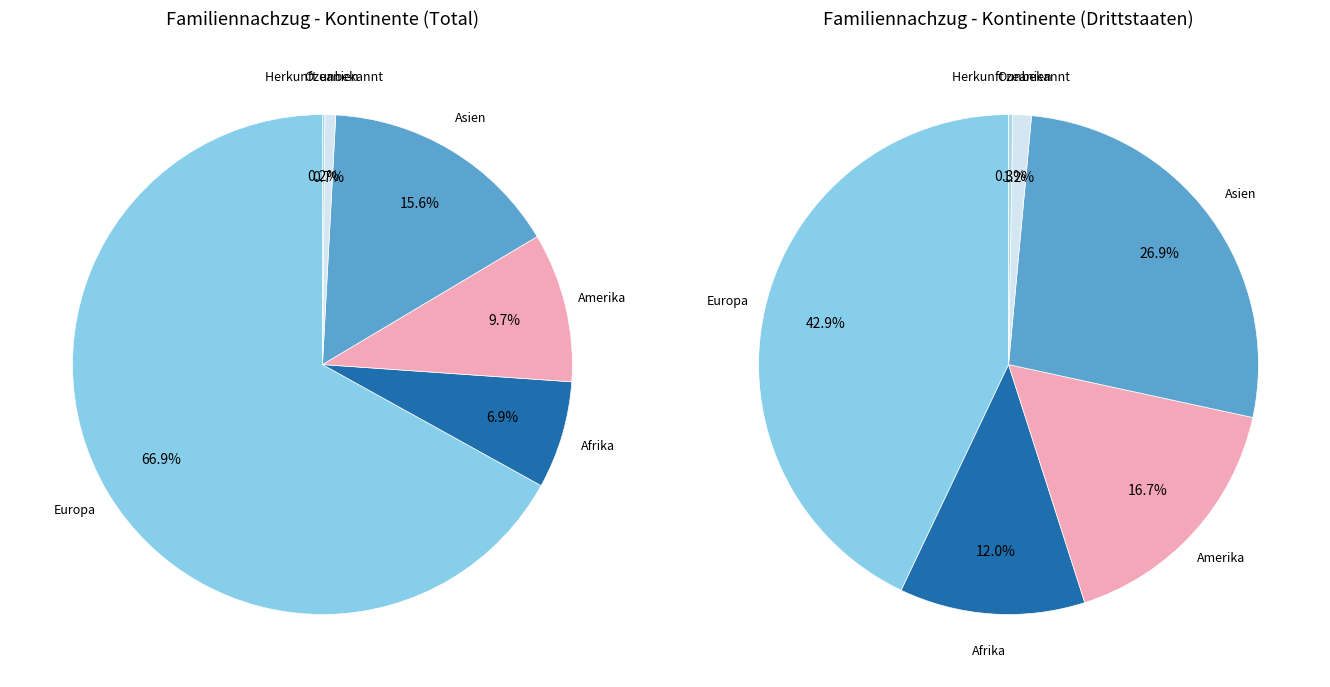

To the nearest percent, what is the combined percentage of Ozeanien and Herkunft unbekannt?

1%